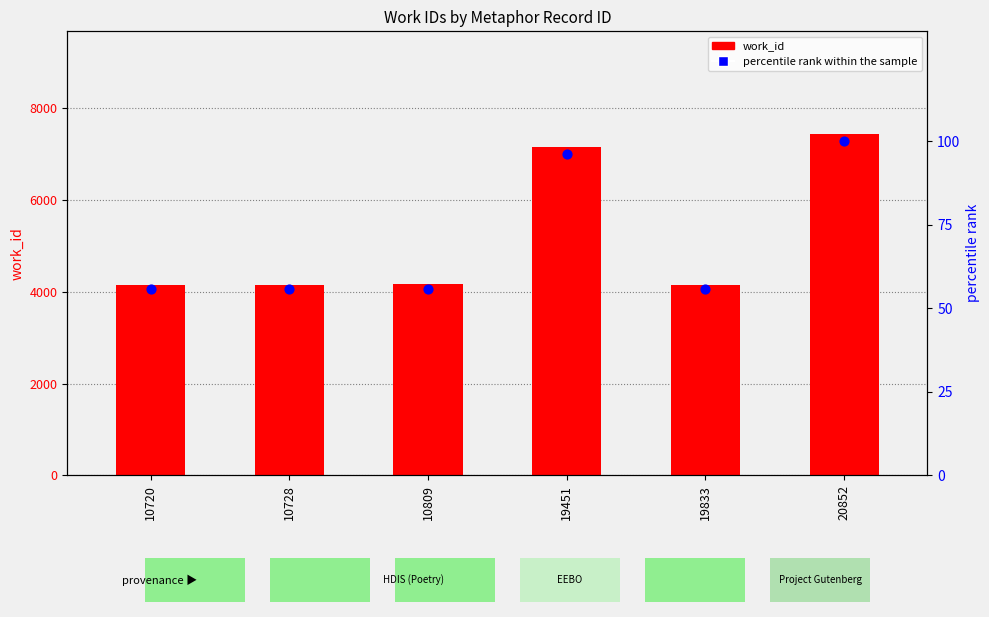

What are all the series names shown in the legend?

work_id, percentile rank within the sample